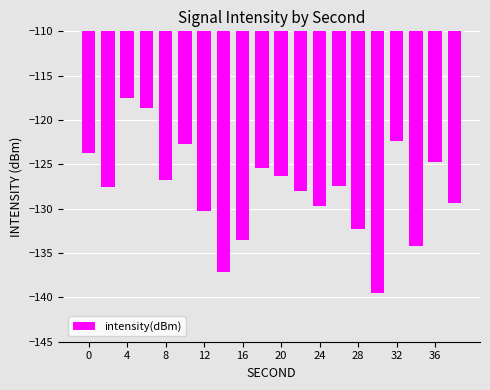

What is the value of the 20th bar from the left?

-129.3